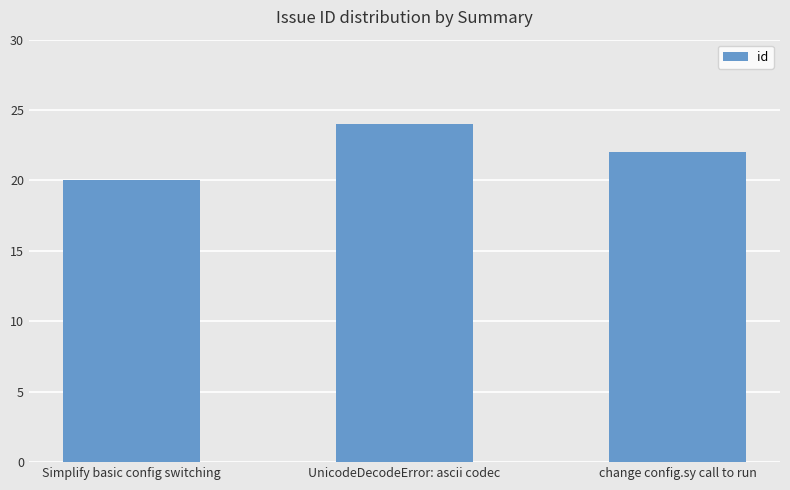

Rank the categories by value from highest to lowest.

UnicodeDecodeError: ascii codec, change config.sy call to run, Simplify basic config switching